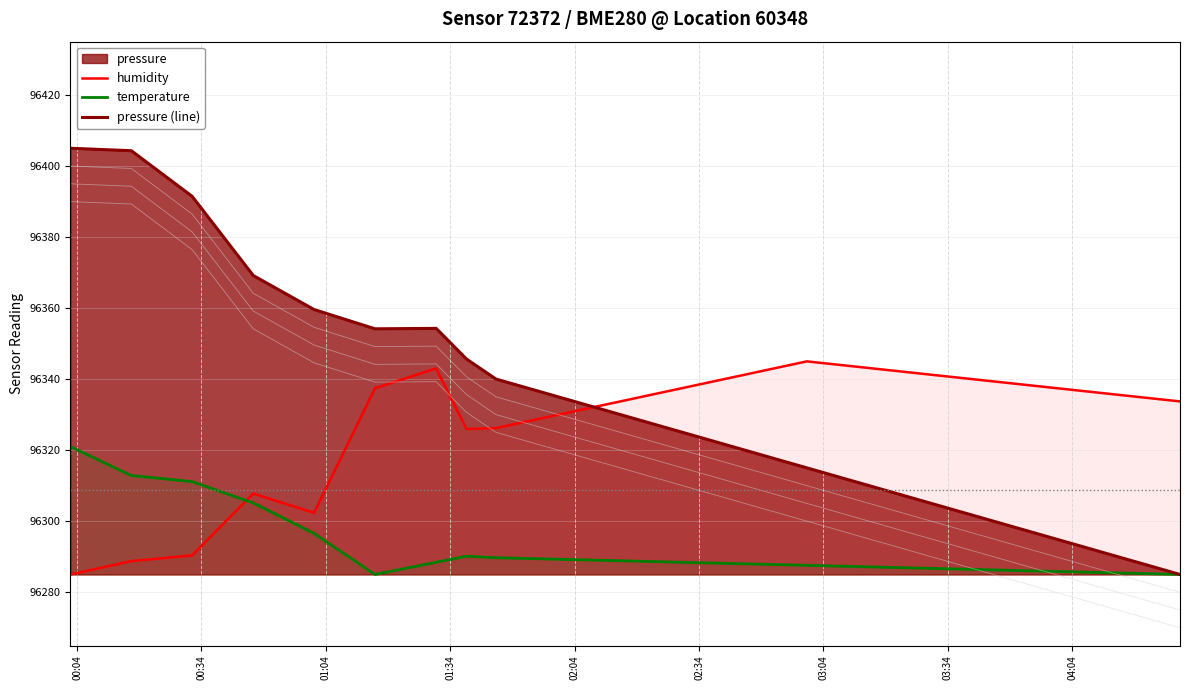

True or false: temperature and pressure (line) cross at least once.

False